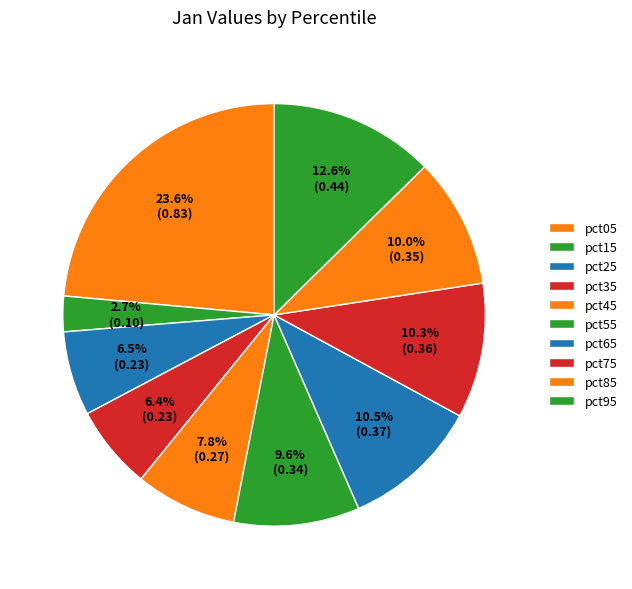

How many slices are in this pie chart?

10